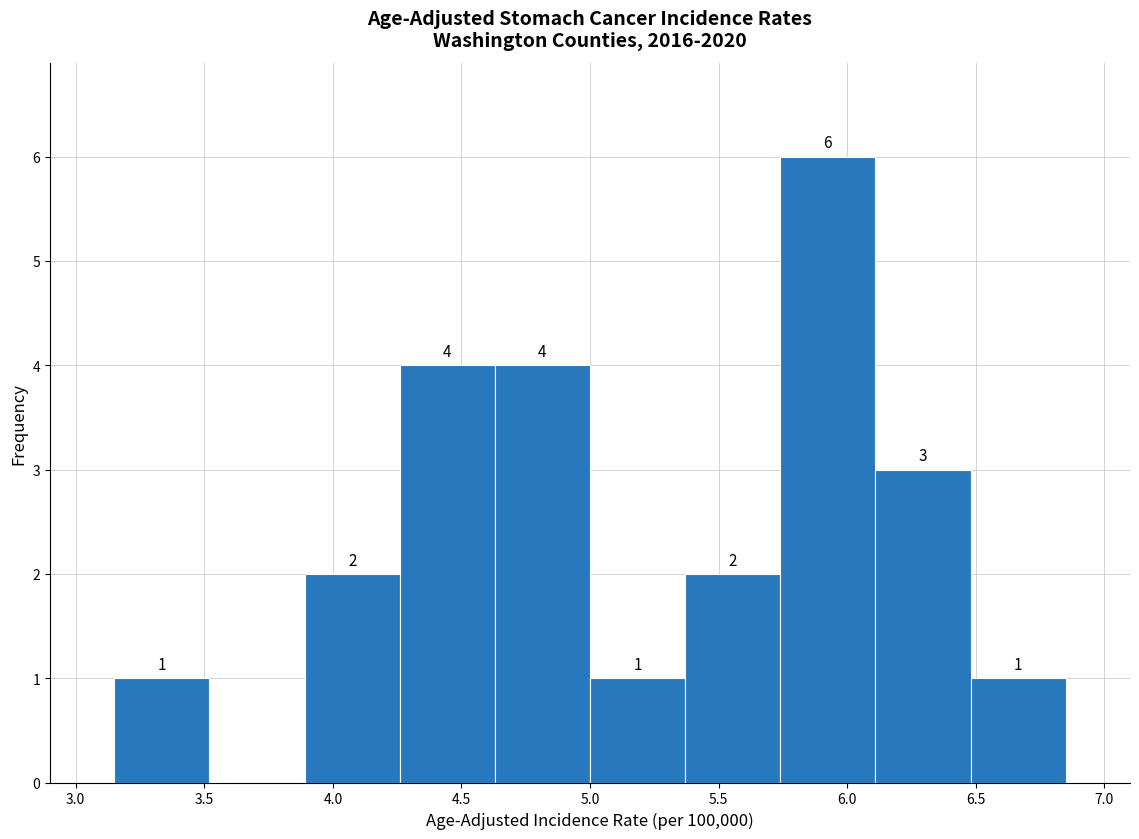

Which range on the x-axis has the tallest bar?

5.74 to 6.11